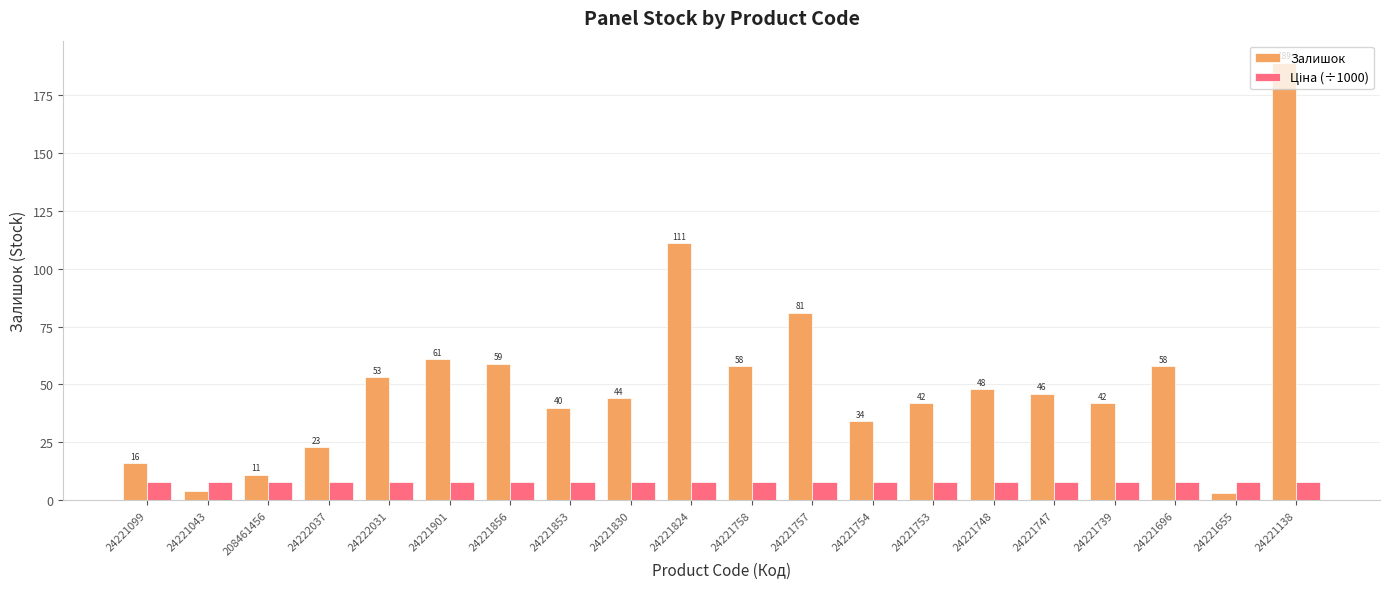

What is the maximum value shown in the chart?

189.0